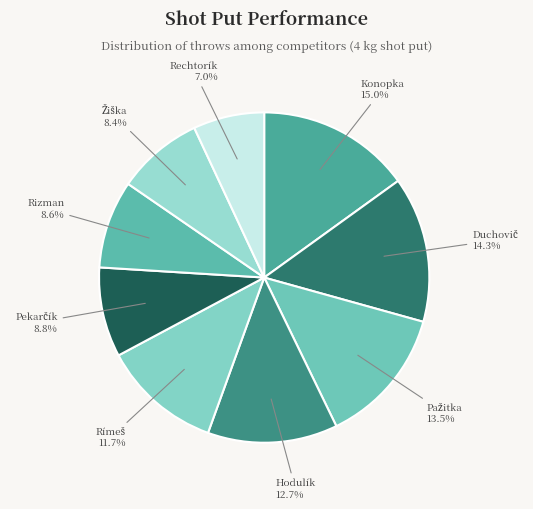

Count the number of slices in the pie.

9